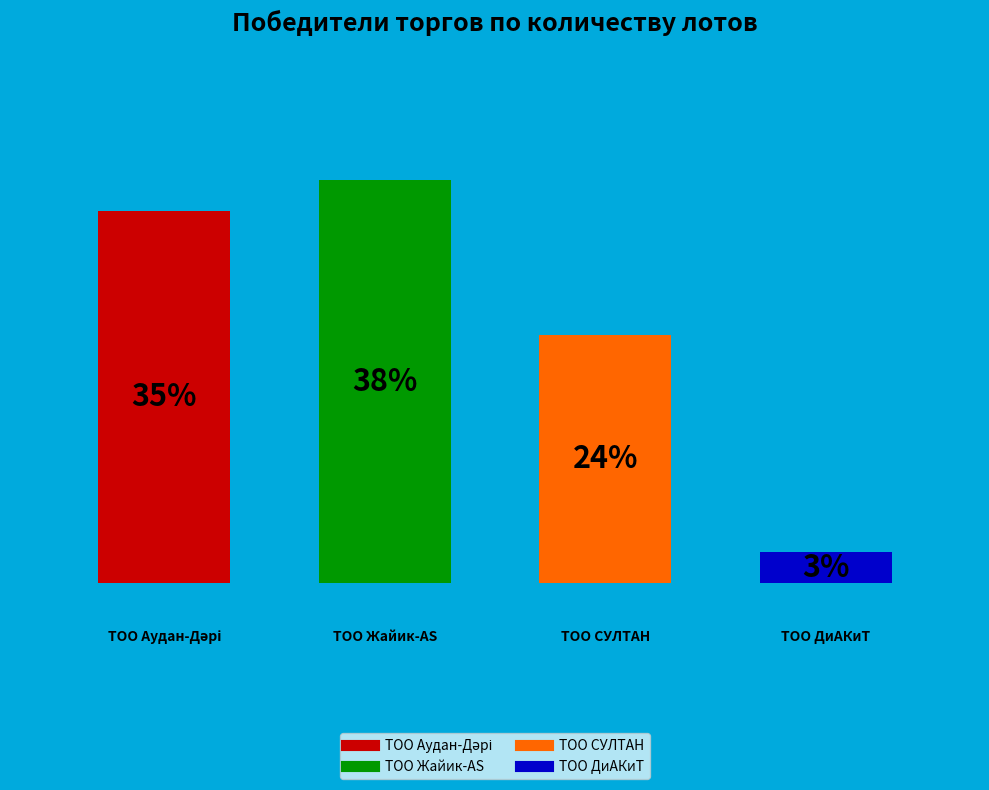

Does the chart contain any negative values?

No